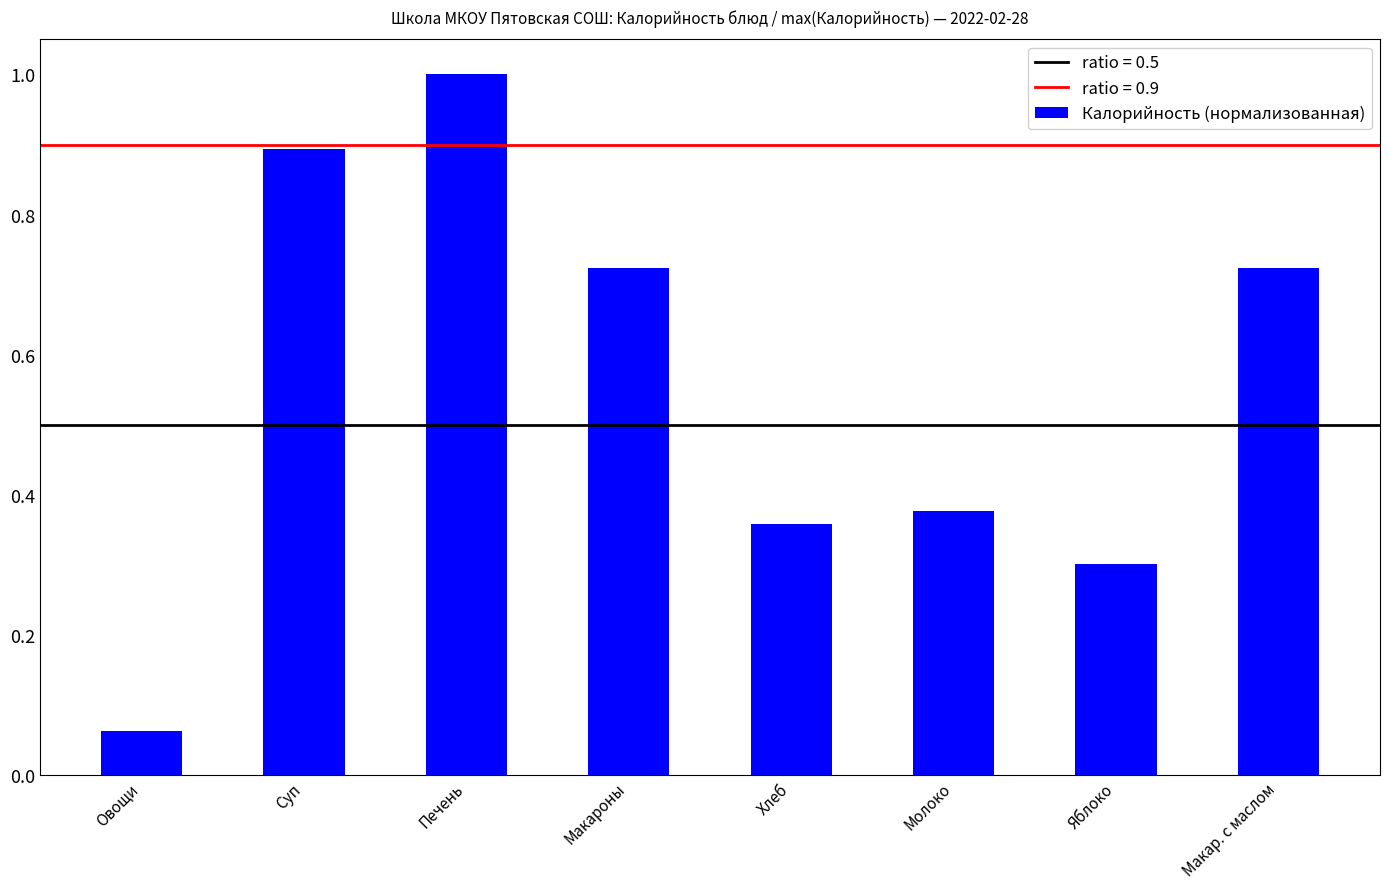

What is the maximum value shown in the chart?

1.0